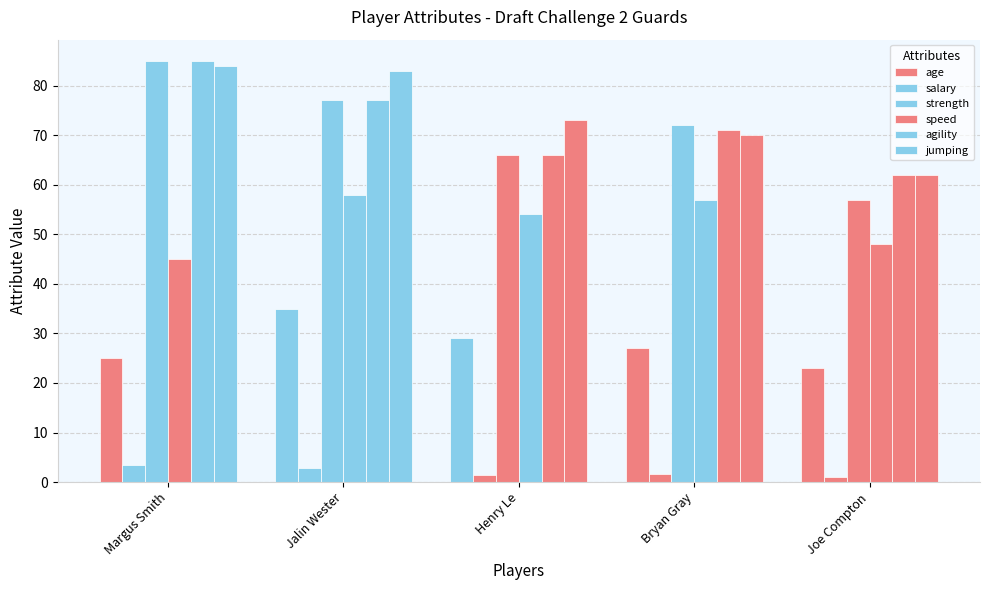

How many bars are there in total?

30